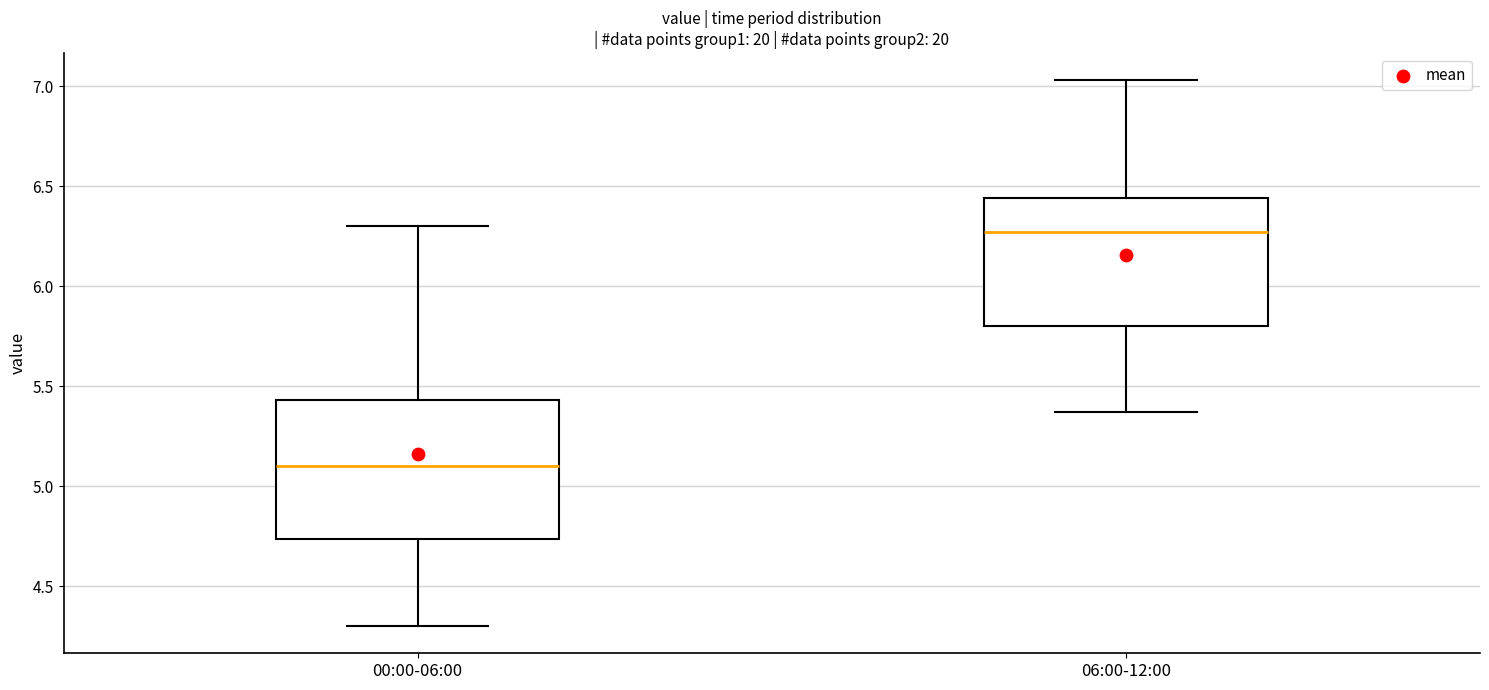

Reading left to right, read every box against the y-axis: the position of its median line, the range the box covers, and the ends of its whiskers. The values are not printed on the chart, so give them approximately, as read against the axis.

00:00-06:00: median 5.10, box 4.75 to 5.45, whiskers 4.30 to 6.30
06:00-12:00: median 6.25, box 5.80 to 6.45, whiskers 5.35 to 7.05